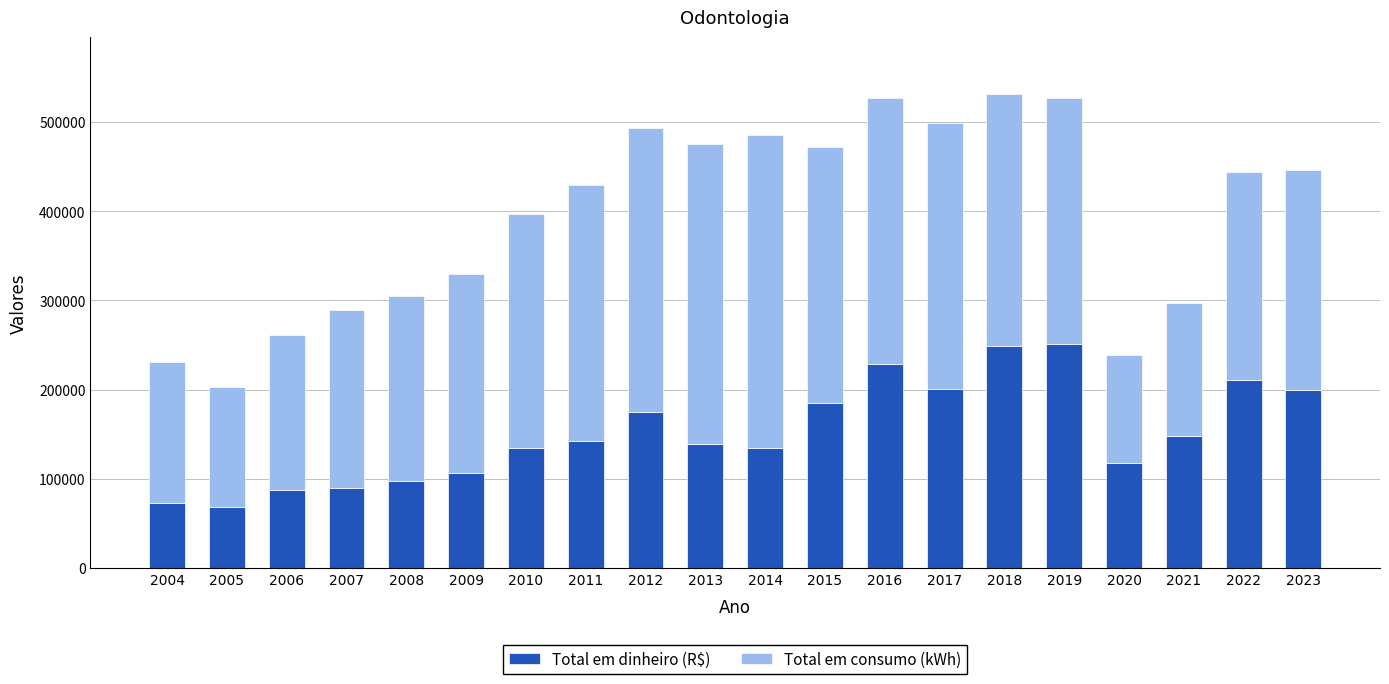

Are the bars grouped side by side (vs. stacked)?

No